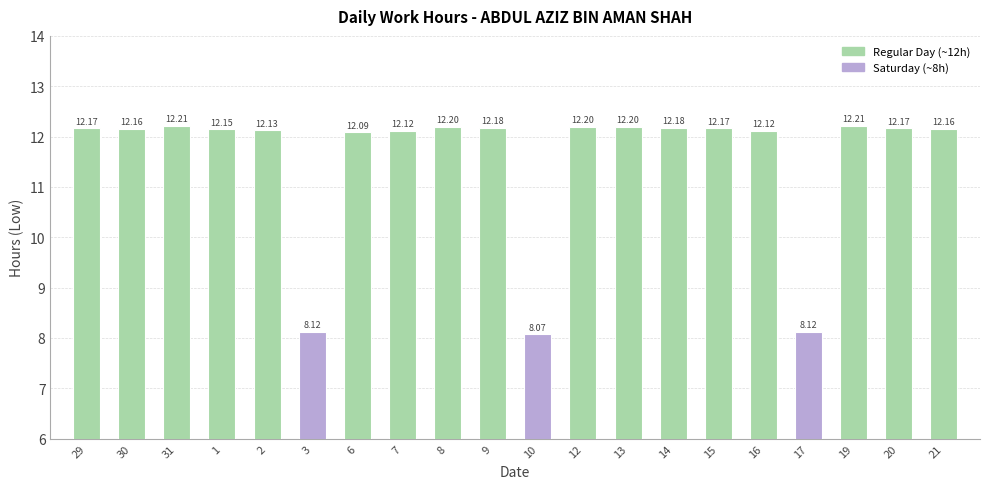

What is the greatest value displayed?

12.2